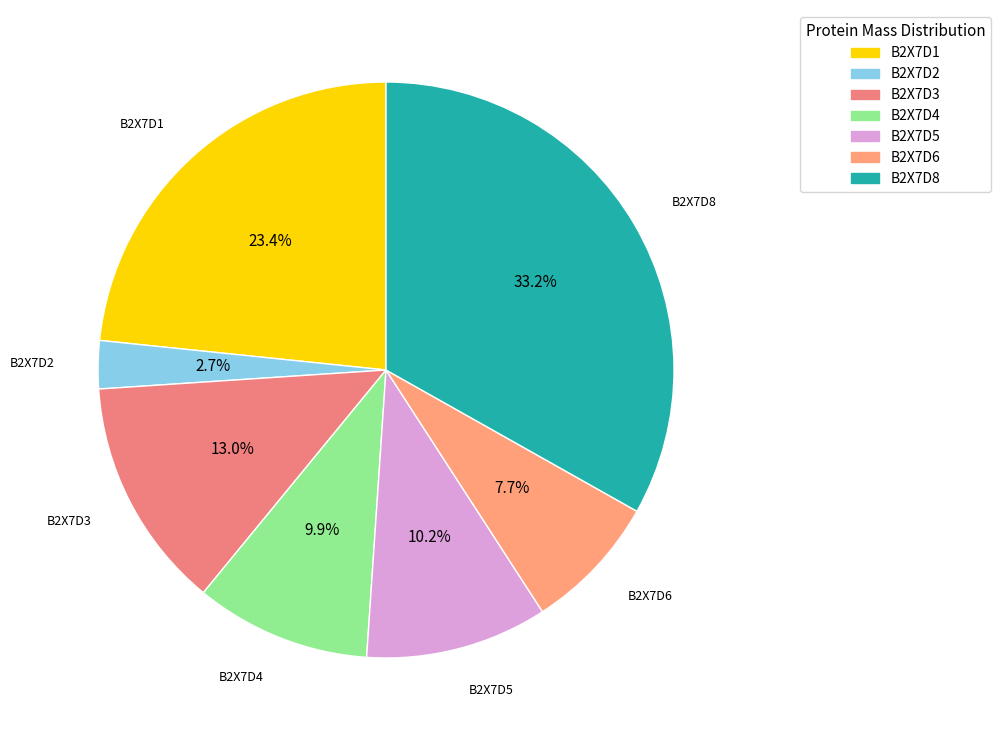

How many segments does this pie chart have?

7